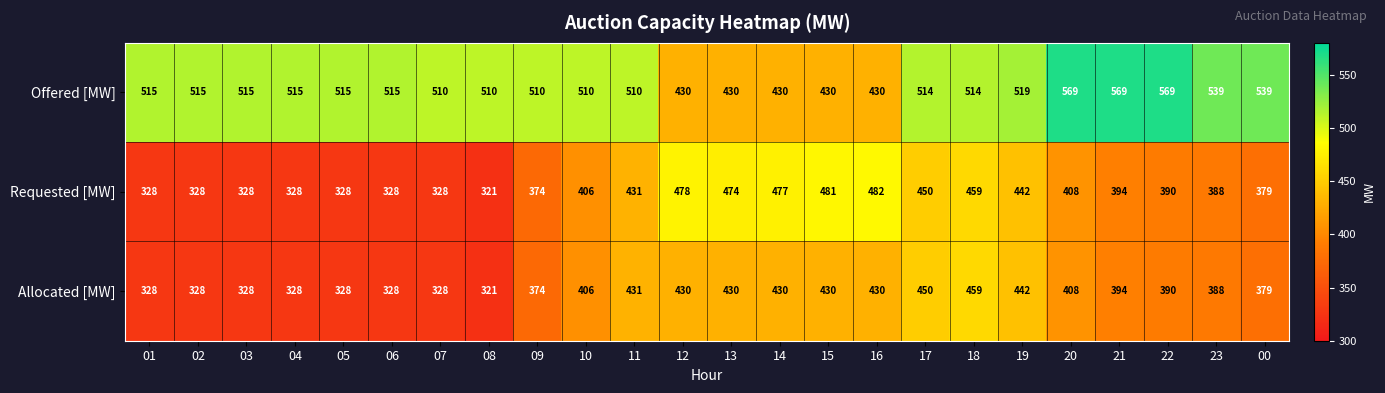

The Offered [MW] series shows 690 at 04. True or false?

False